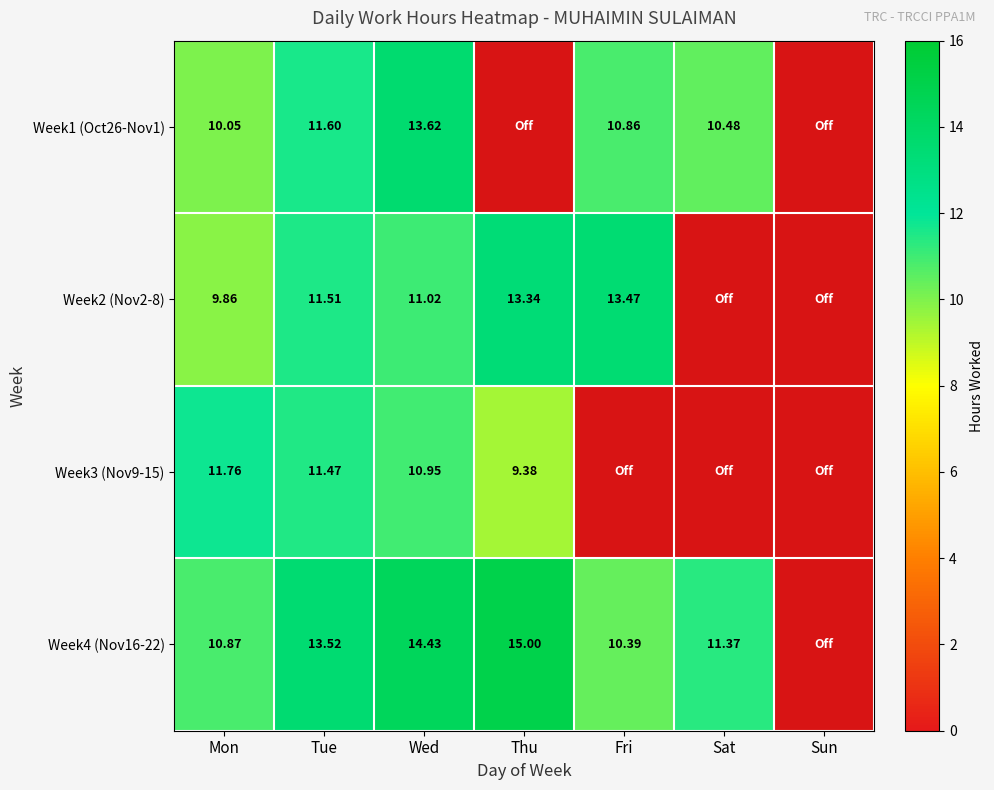

What is the maximum value shown in the chart?

15.0